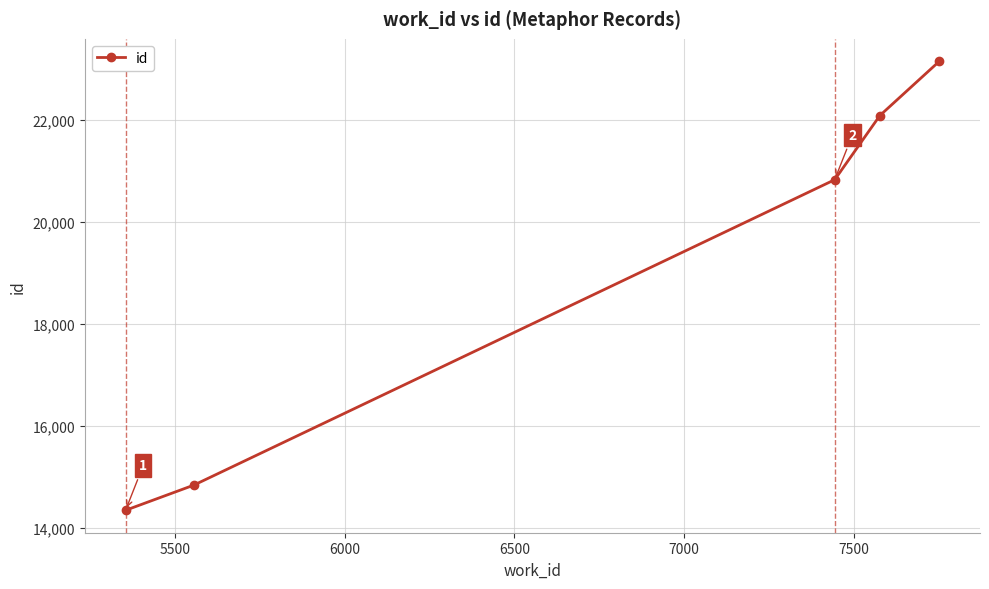

True or false: there are more than 0 points higher than both neighbors.

False